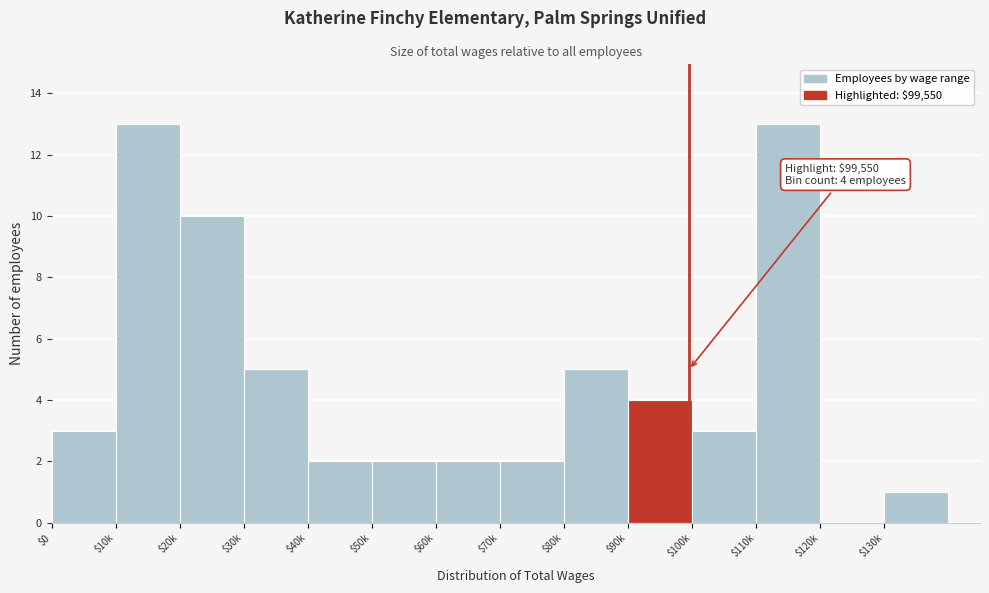

True or false: the data shows 6 at $90k.

False